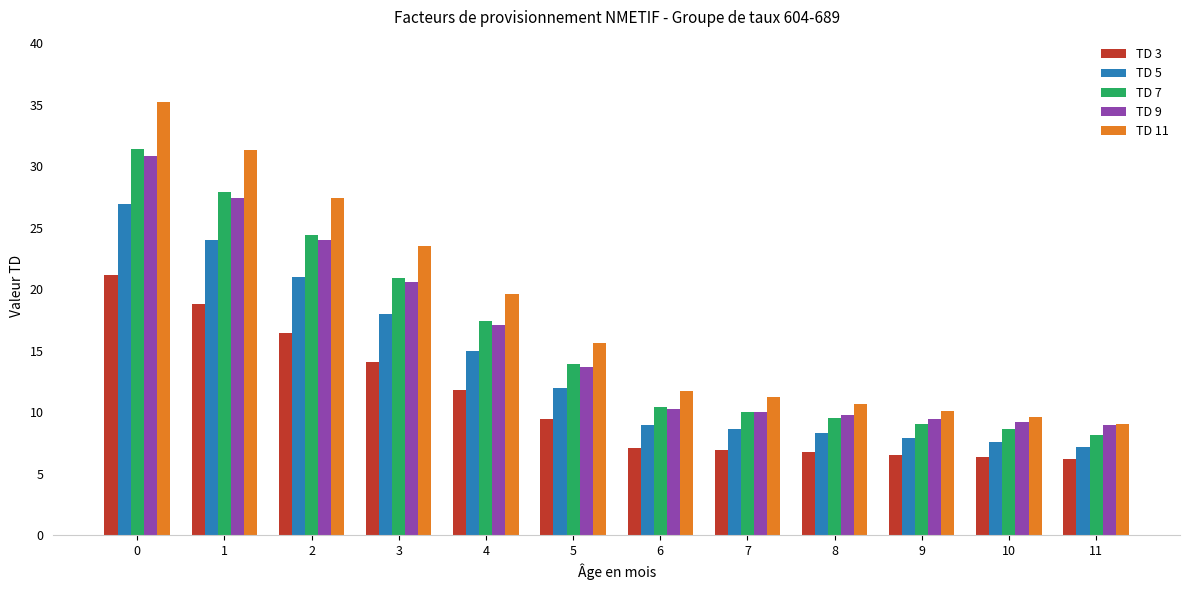

Count the number of categories in the chart.

12